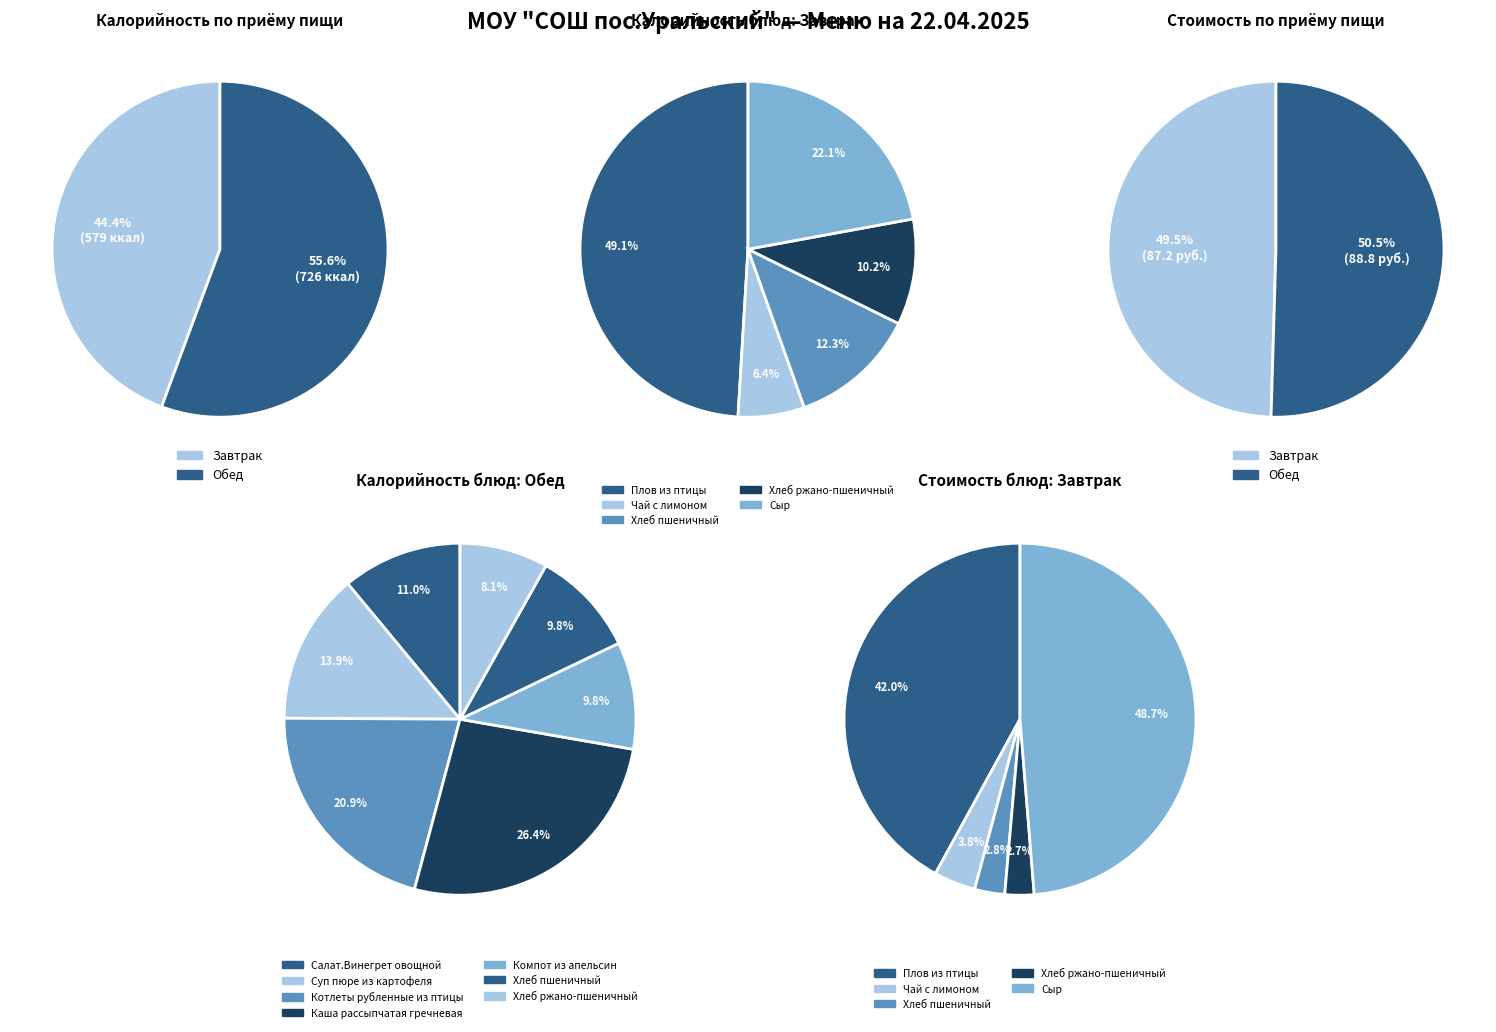

Is Хлеб ржано-пшеничный (завтрак) the majority of the pie?

No